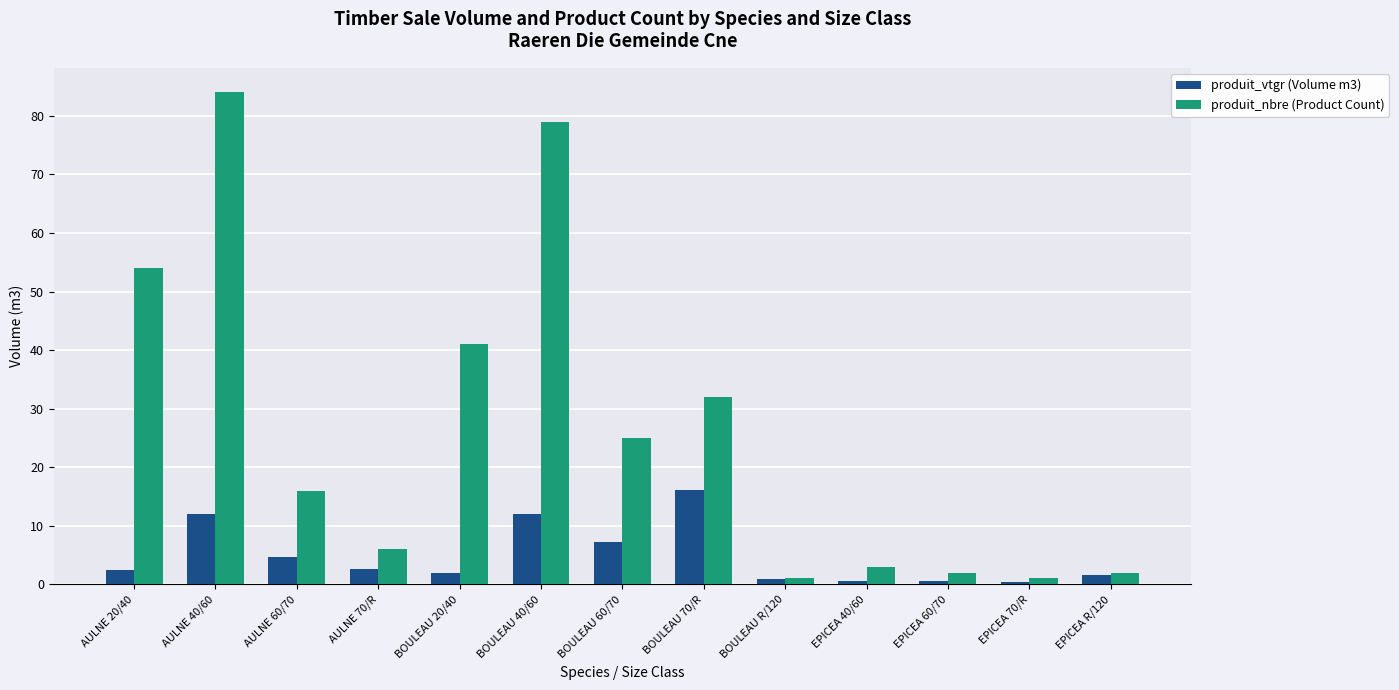

What is the difference between the maximum and minimum values in the produit_nbre (Product Count) series?

83.0